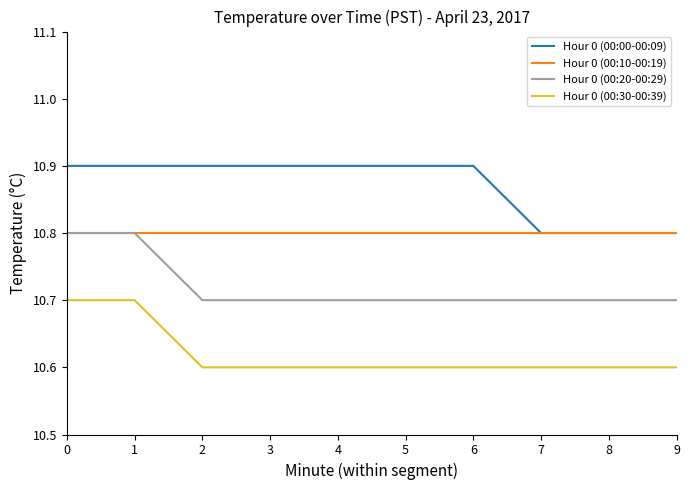

What is the difference between the highest and lowest values at 9?

0.2